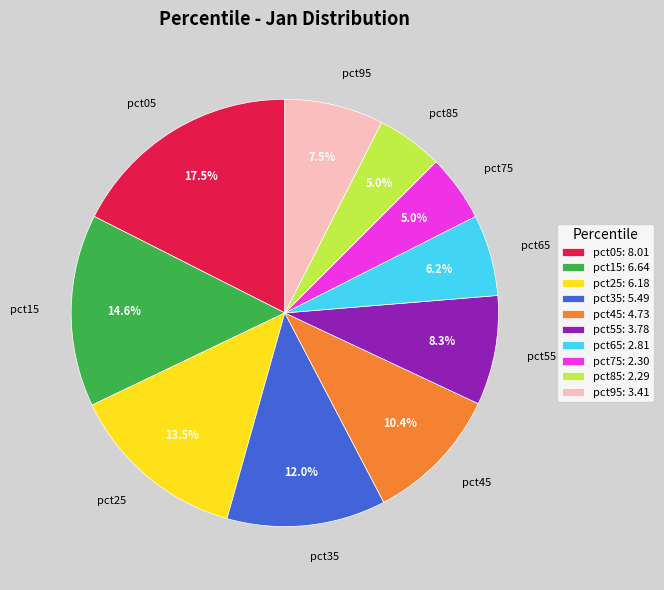

Count the number of slices in the pie.

10